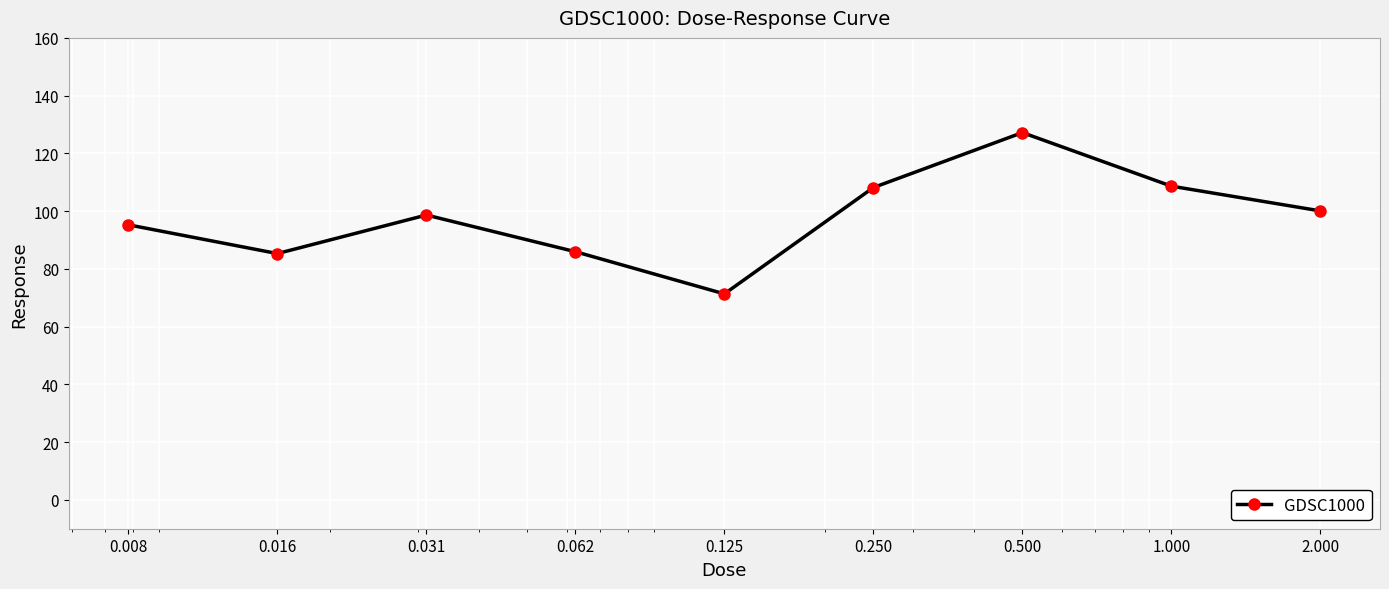

What is the sum of all values?

880.6